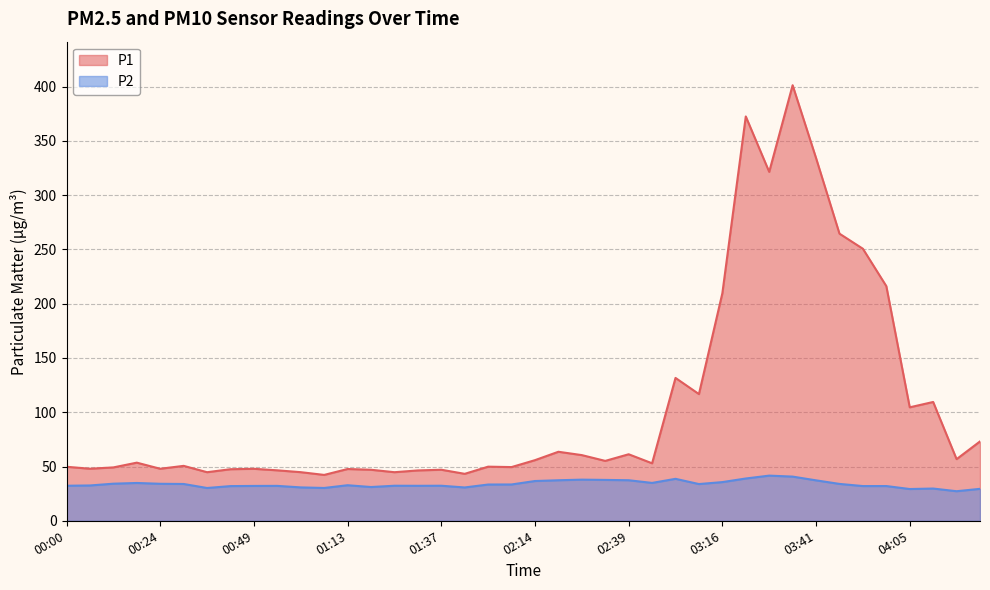

At which category does P1 reach its first local valley?

00:06